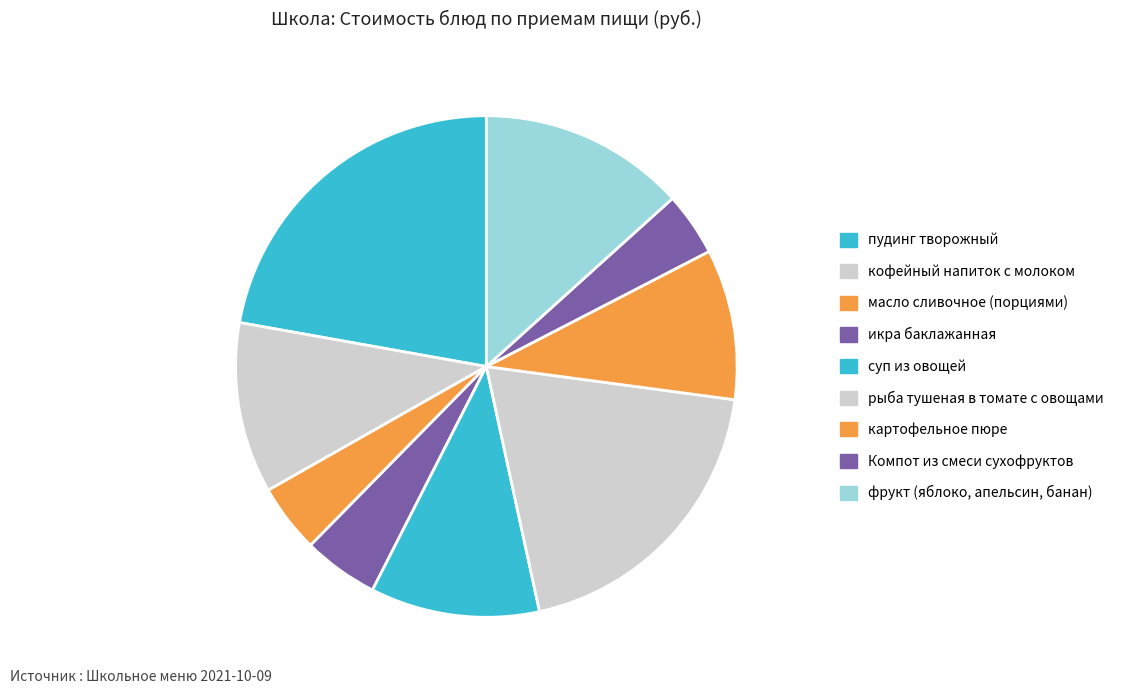

How many segments does this pie chart have?

9